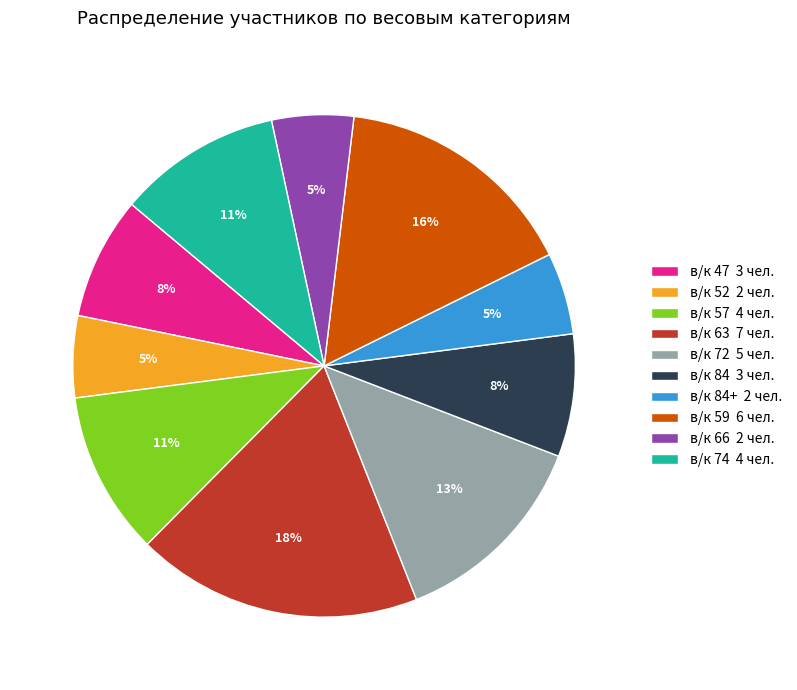

Which slice is the largest?

в/к 63 7 чел.